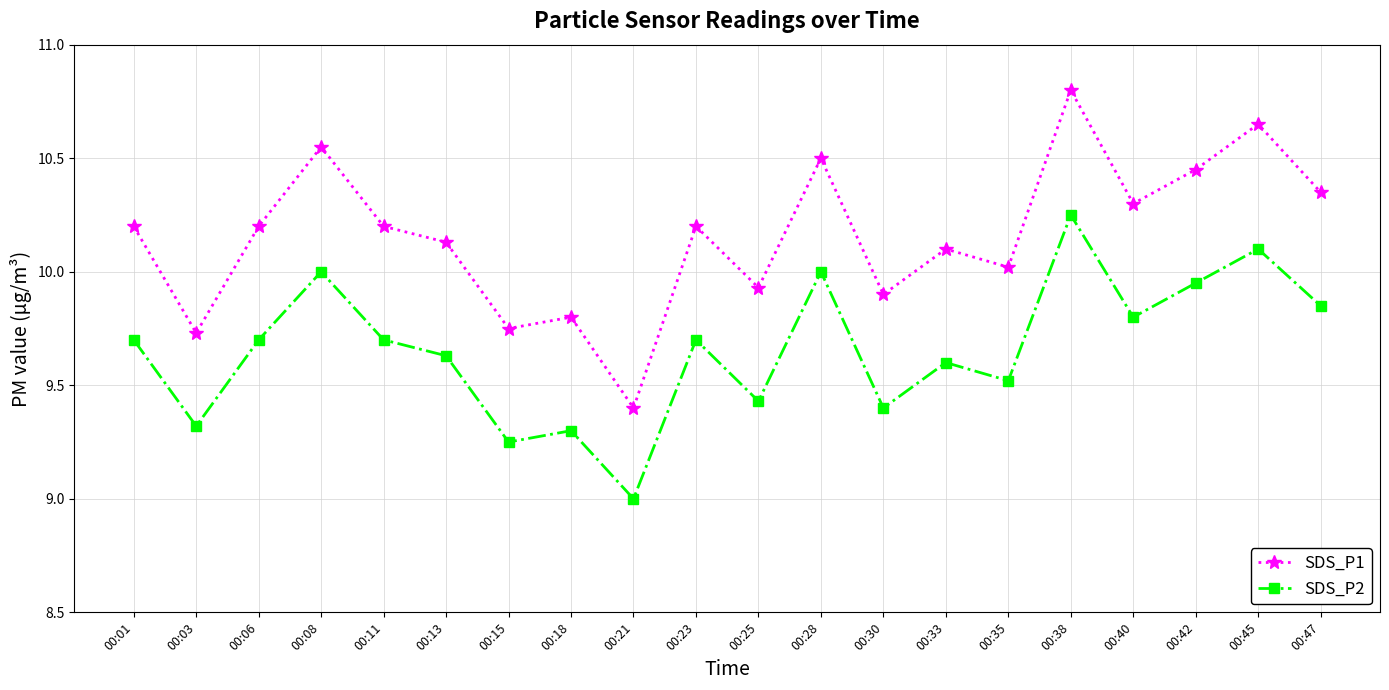

True or false: SDS_P1 and SDS_P2 cross at least once.

False